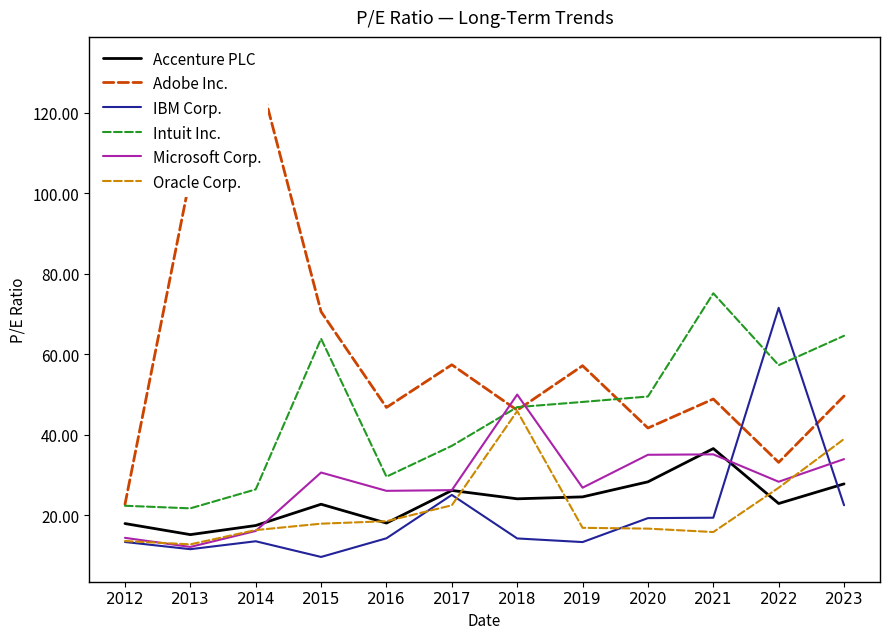

What is the value of the Microsoft Corp. point at the 8th from the left?

26.9